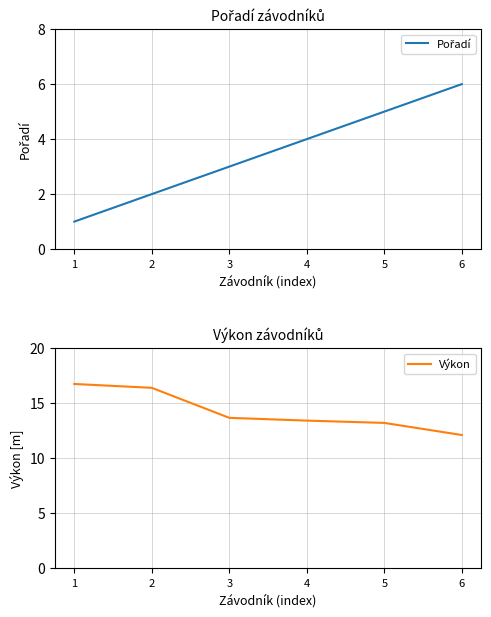

Rank the series by their maximum value, from highest to lowest.

Výkon, Pořadí